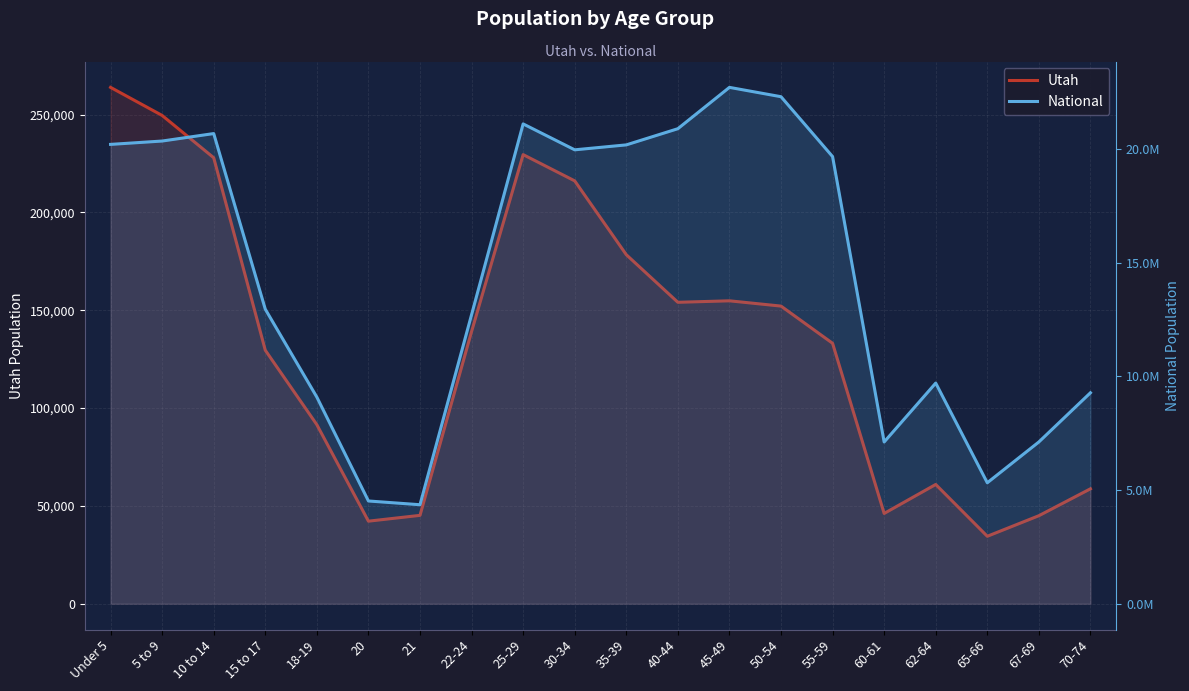

Where is the first local minimum for National?

21